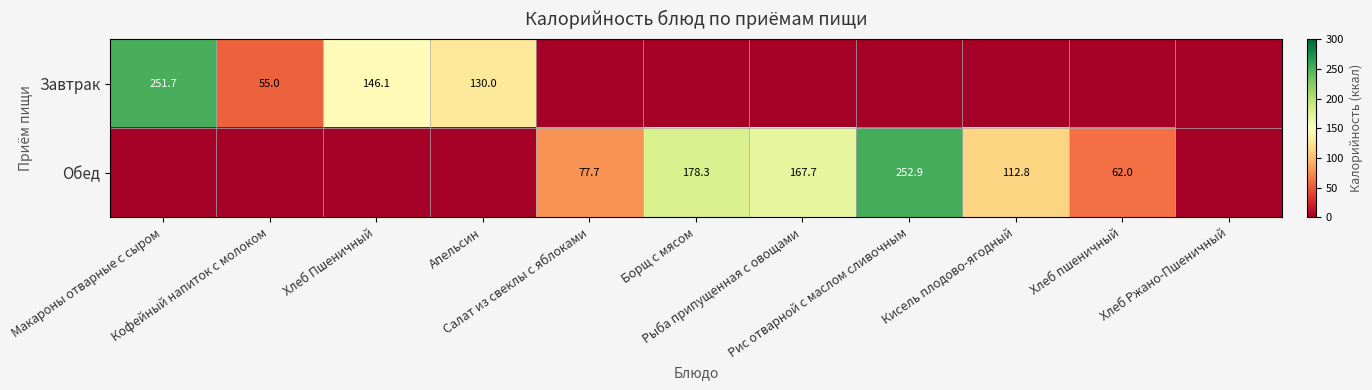

At how many categories does at least one series exceed 36?

10